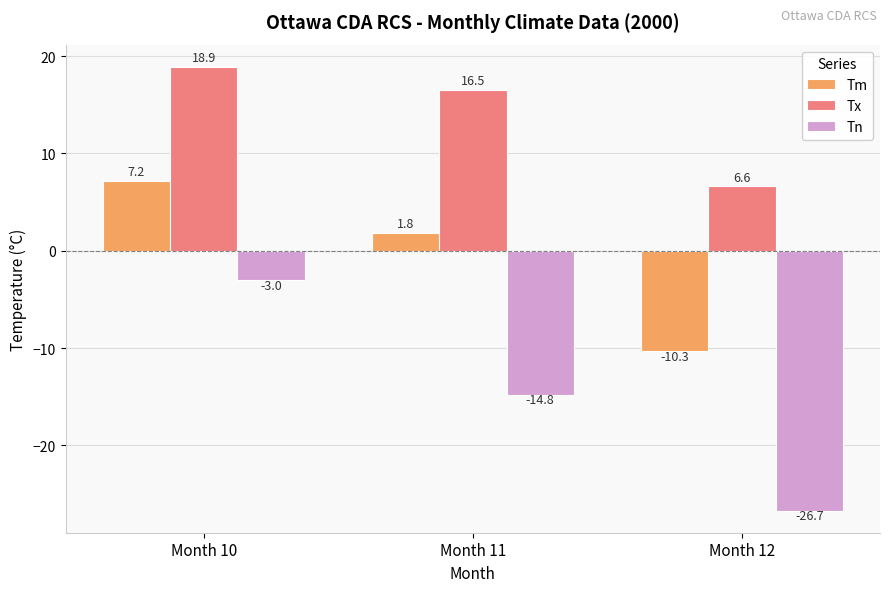

Reading left to right, transcribe all the data shown in this chart.

Tm: 7.2	1.8	-10.3
Tx: 18.9	16.5	6.6
Tn: -3.0	-14.8	-26.7